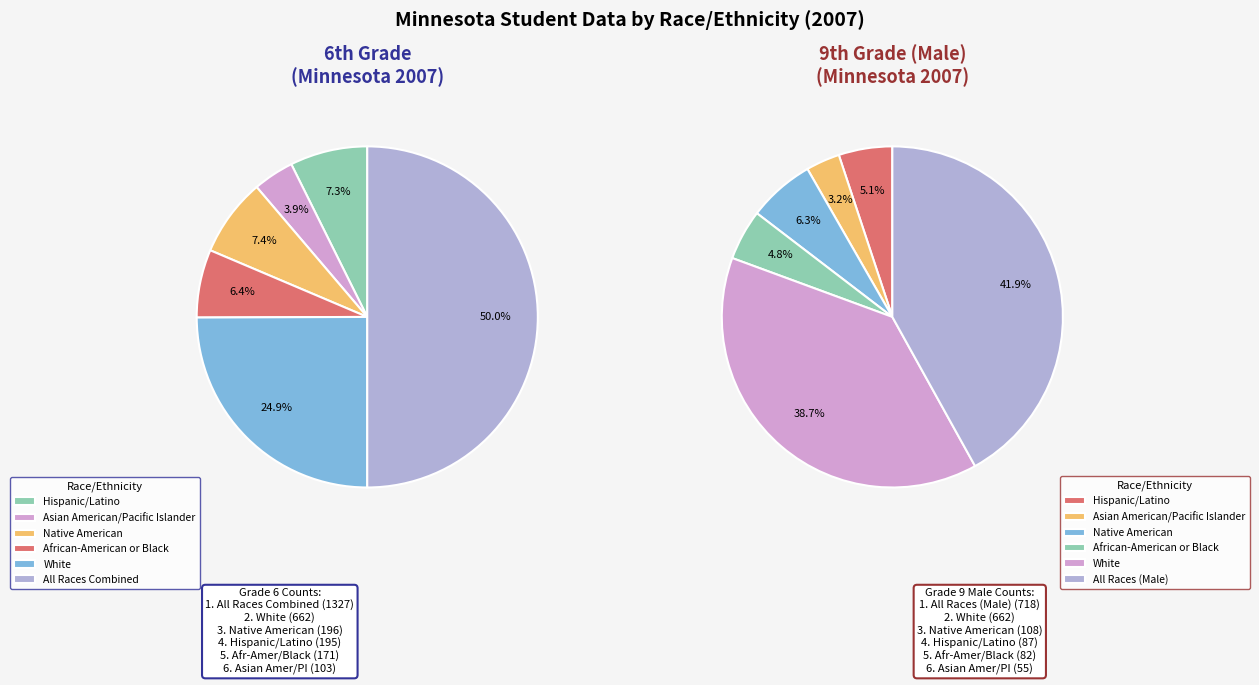

Which slice is the largest?

6th Grade - All Races Combined